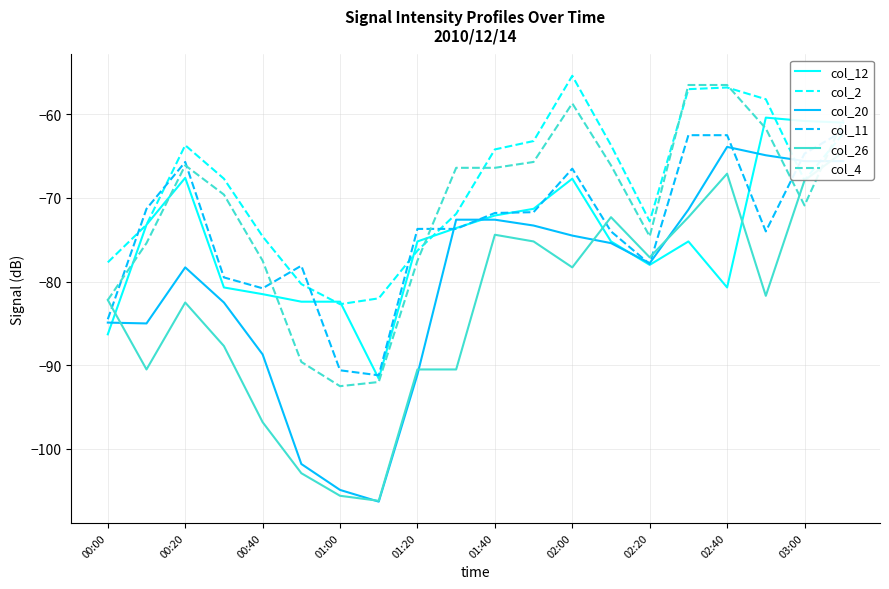

What is the difference between the maximum and minimum values in the col_20 series?

42.4